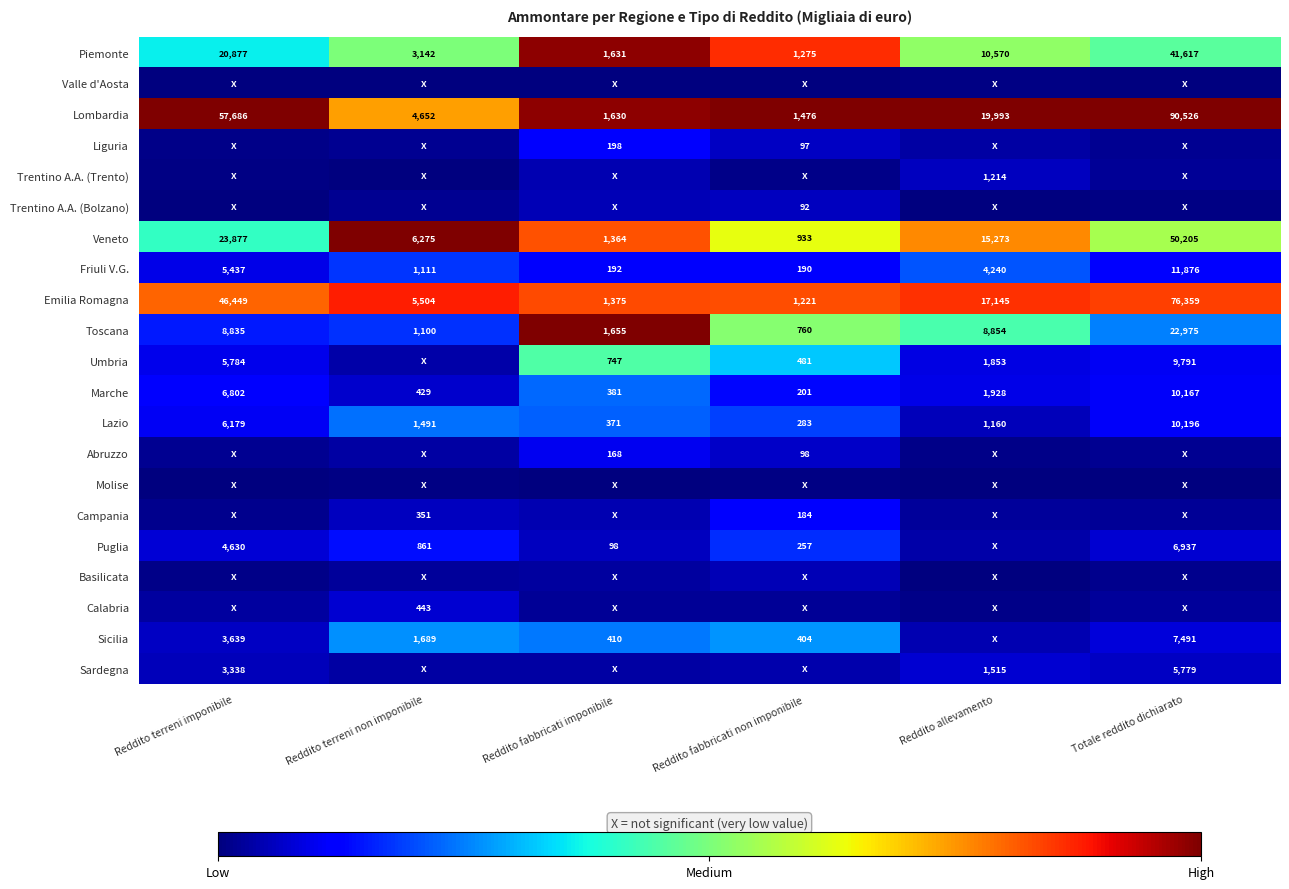

Is the value of Emilia Romagna at Reddito fabbricati imponibile greater than the value of Marche at Reddito allevamento?

No